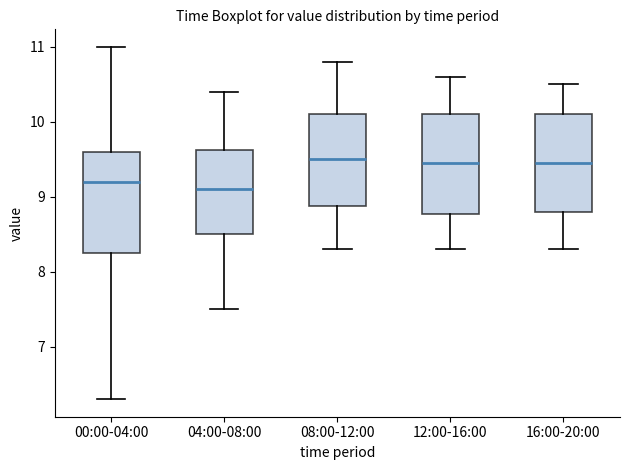

Reading left to right, transcribe this box plot: for each box, give where its median line is, the range the box spans, and where its two whiskers end, as read against the y-axis. The values are not printed on the chart, so give them approximately, as read against the axis.

00:00-04:00: median 9.2, box 8.3 to 9.6, whiskers 6.3 to 11.0
04:00-08:00: median 9.1, box 8.5 to 9.6, whiskers 7.5 to 10.4
08:00-12:00: median 9.5, box 8.9 to 10.1, whiskers 8.3 to 10.8
12:00-16:00: median 9.5, box 8.8 to 10.1, whiskers 8.3 to 10.6
16:00-20:00: median 9.5, box 8.8 to 10.1, whiskers 8.3 to 10.5